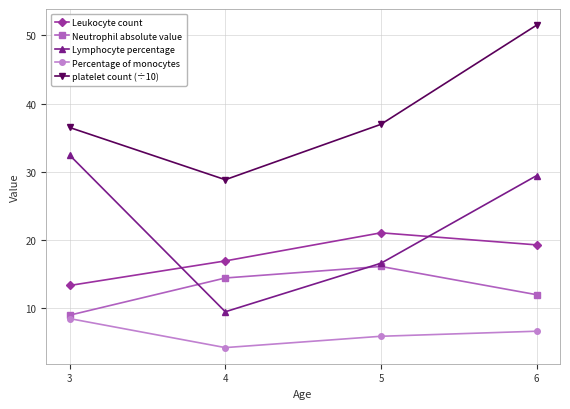

What is the difference between the Lymphocyte percentage values at 5 and 6?

12.8